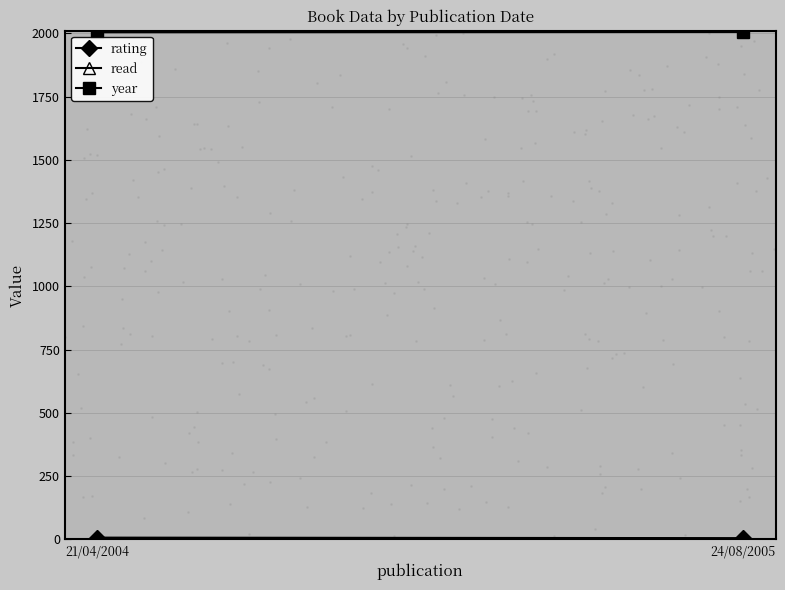

What is the range of Y values (max minus min)?

10.0